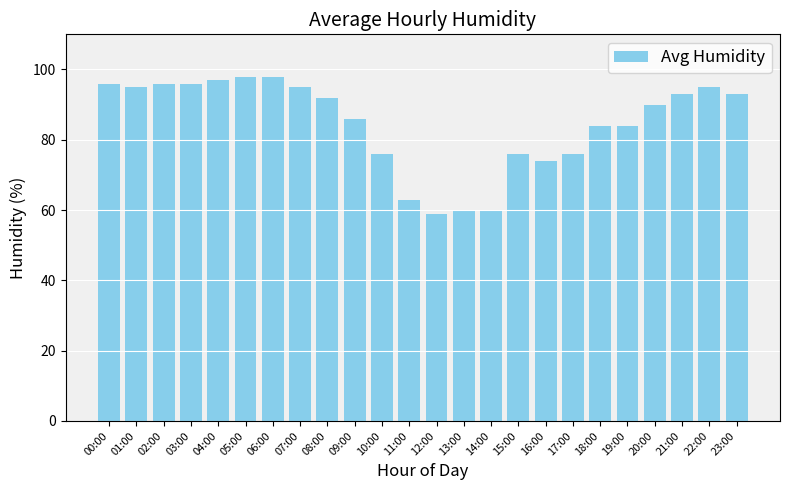

Which has a higher value, 15:00 or 21:00?

21:00